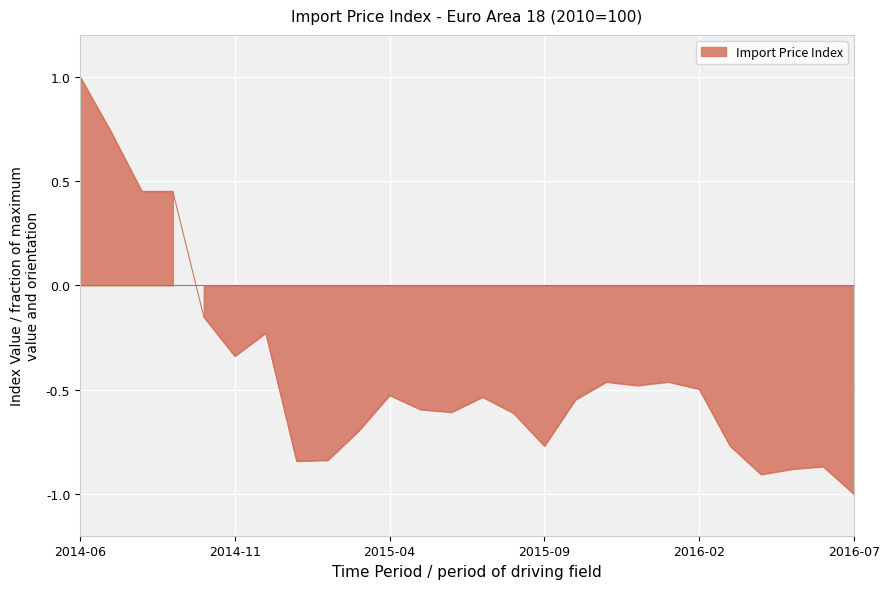

Reading right to left, transcribe all the data shown in this chart.

-1.0	-0.9	-0.9	-0.9	-0.8	-0.5	-0.5	-0.5	-0.5	-0.5	-0.8	-0.6	-0.5	-0.6	-0.6	-0.5	-0.7	-0.8	-0.8	-0.2	-0.3	-0.2	0.4	0.4	0.7	1.0